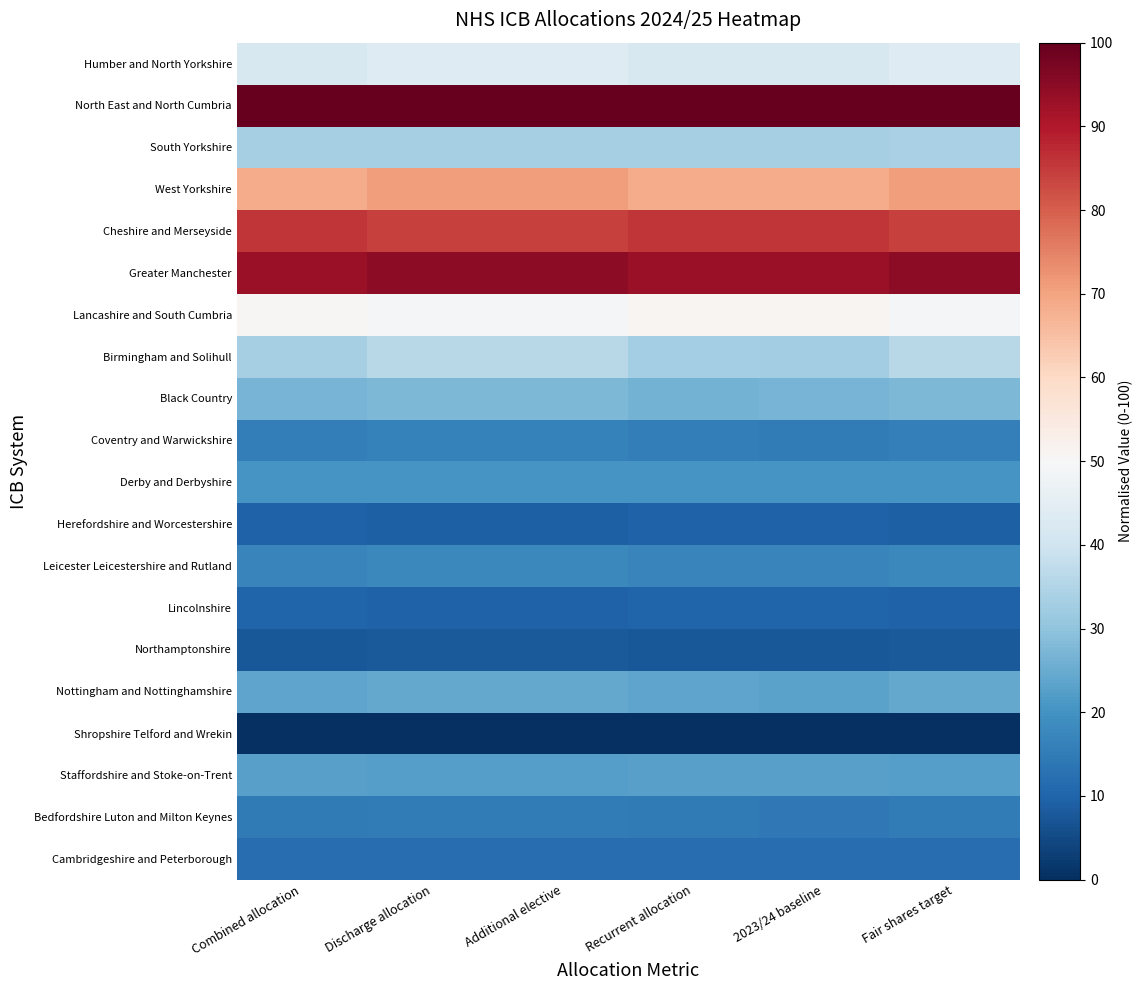

At how many categories does at least one series exceed 77?

6